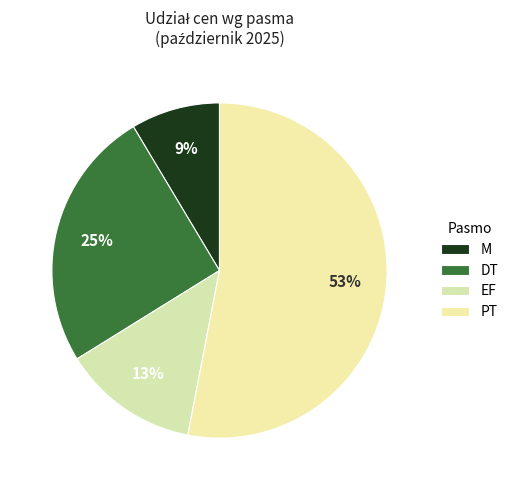

How many segments does this pie chart have?

4